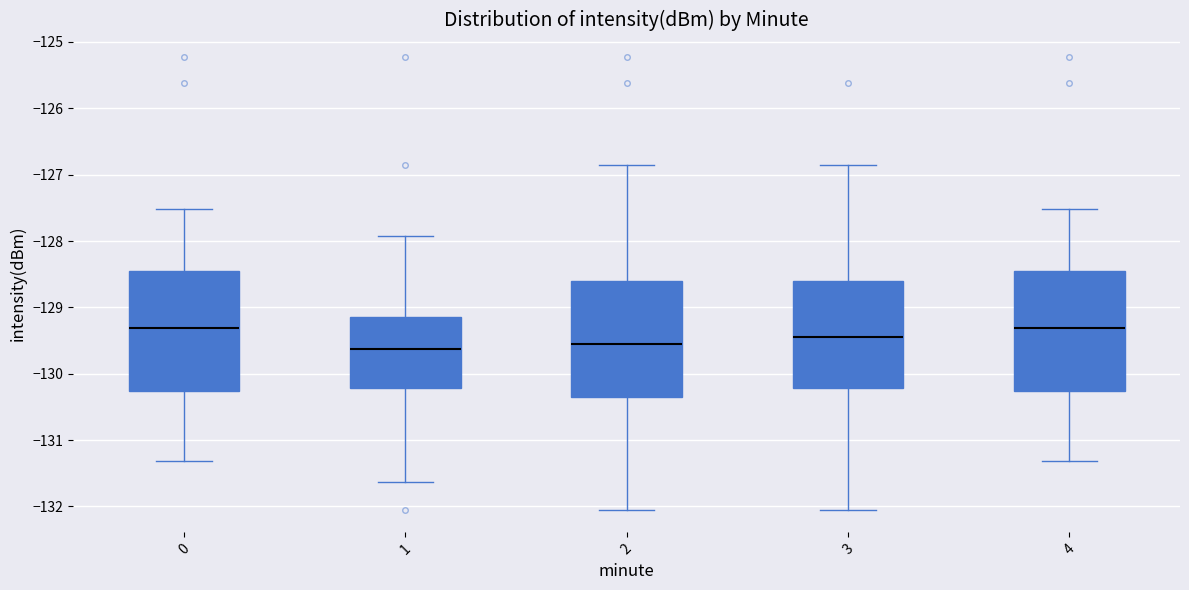

Reading left to right, read every box against the y-axis: the position of its median line, the range the box covers, and the ends of its whiskers. The values are not printed on the chart, so give them approximately, as read against the axis.

0: median -129.3, box -130.3 to -128.4, whiskers -131.3 to -127.5
1: median -129.6, box -130.2 to -129.2, whiskers -131.6 to -127.9
2: median -129.5, box -130.3 to -128.6, whiskers -132.0 to -126.9
3: median -129.5, box -130.2 to -128.6, whiskers -132.0 to -126.9
4: median -129.3, box -130.3 to -128.4, whiskers -131.3 to -127.5